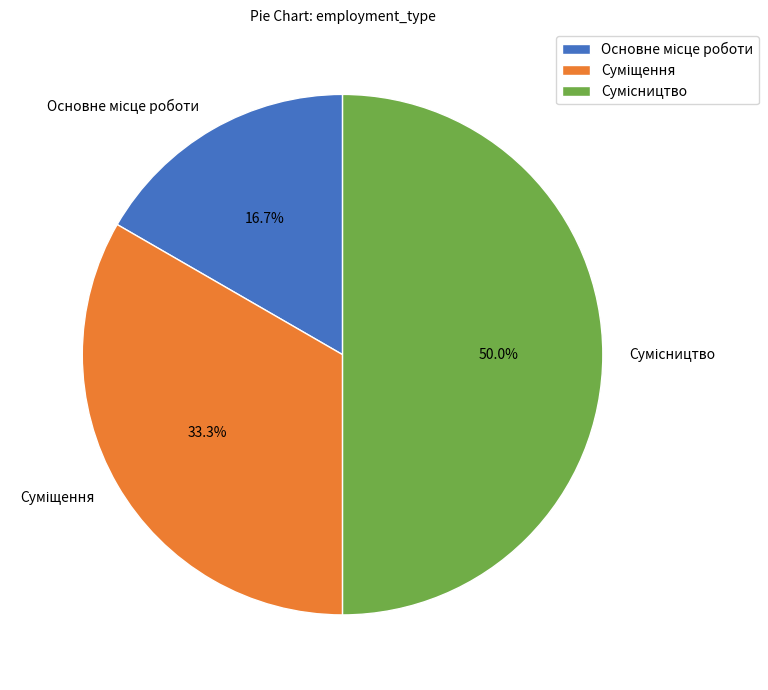

Is it true that Сумісництво is 63% of the pie?

False